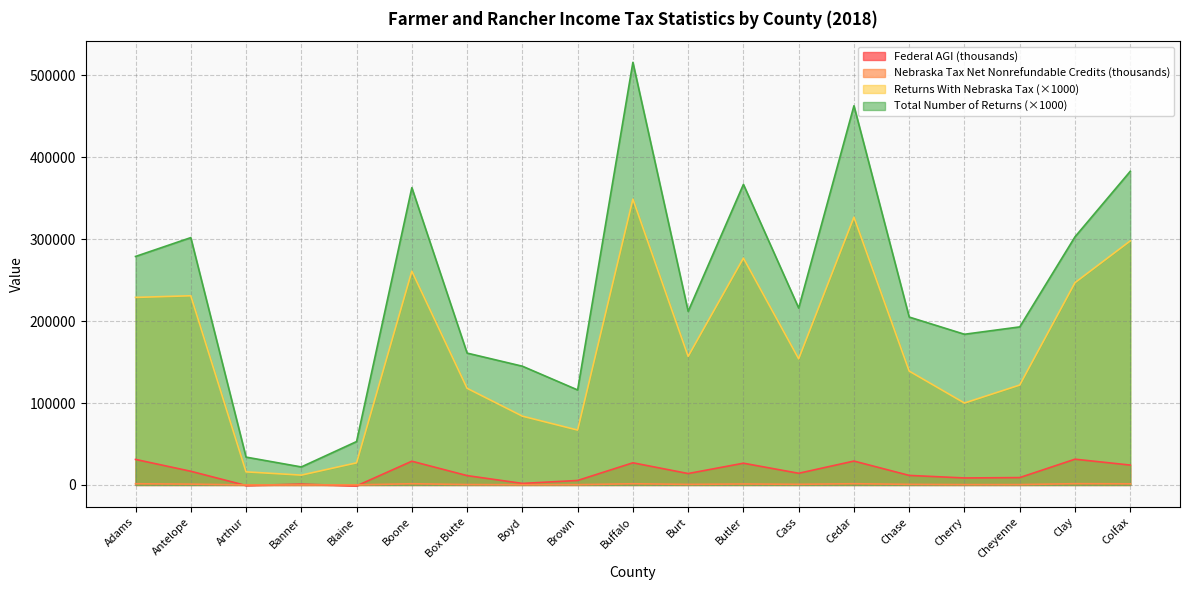

The value of Total Number of Returns at Boone is 363000.0. True or false?

True